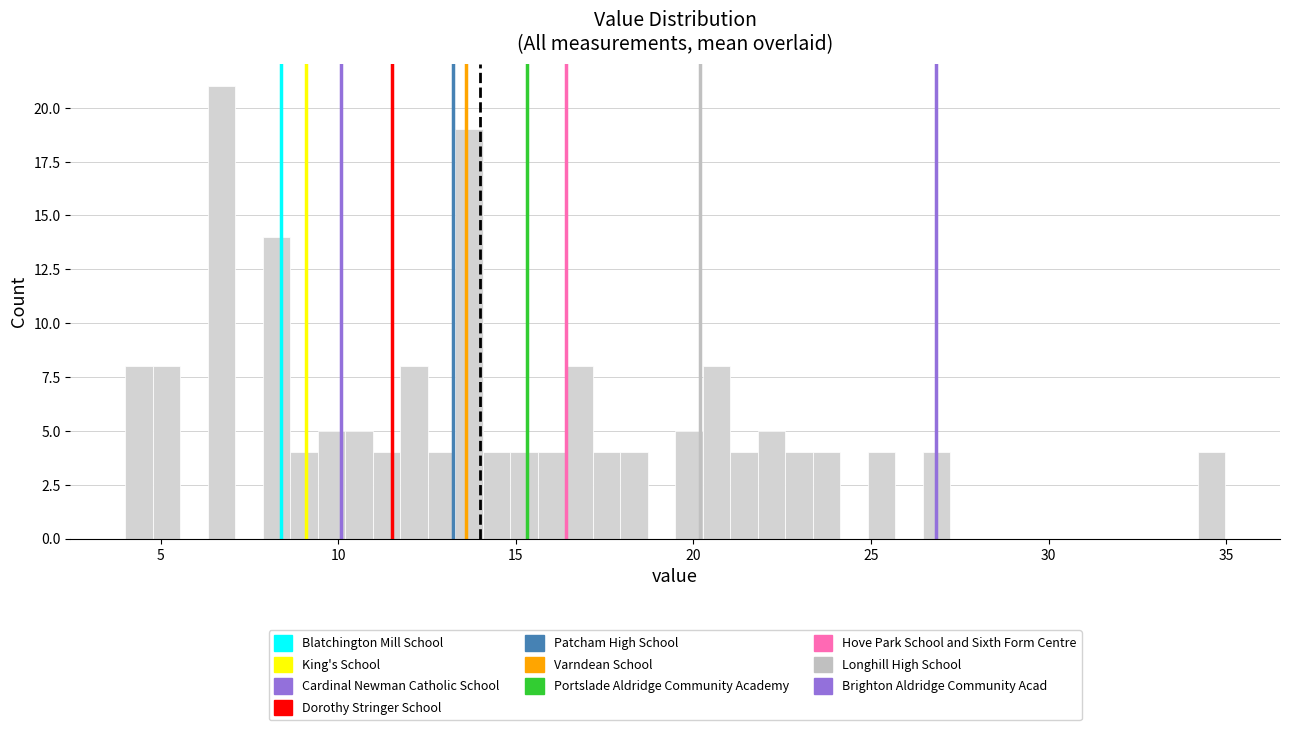

Around what value on the x-axis is the tallest bar? Give the approximate position of its centre, as read against the axis.

6.5